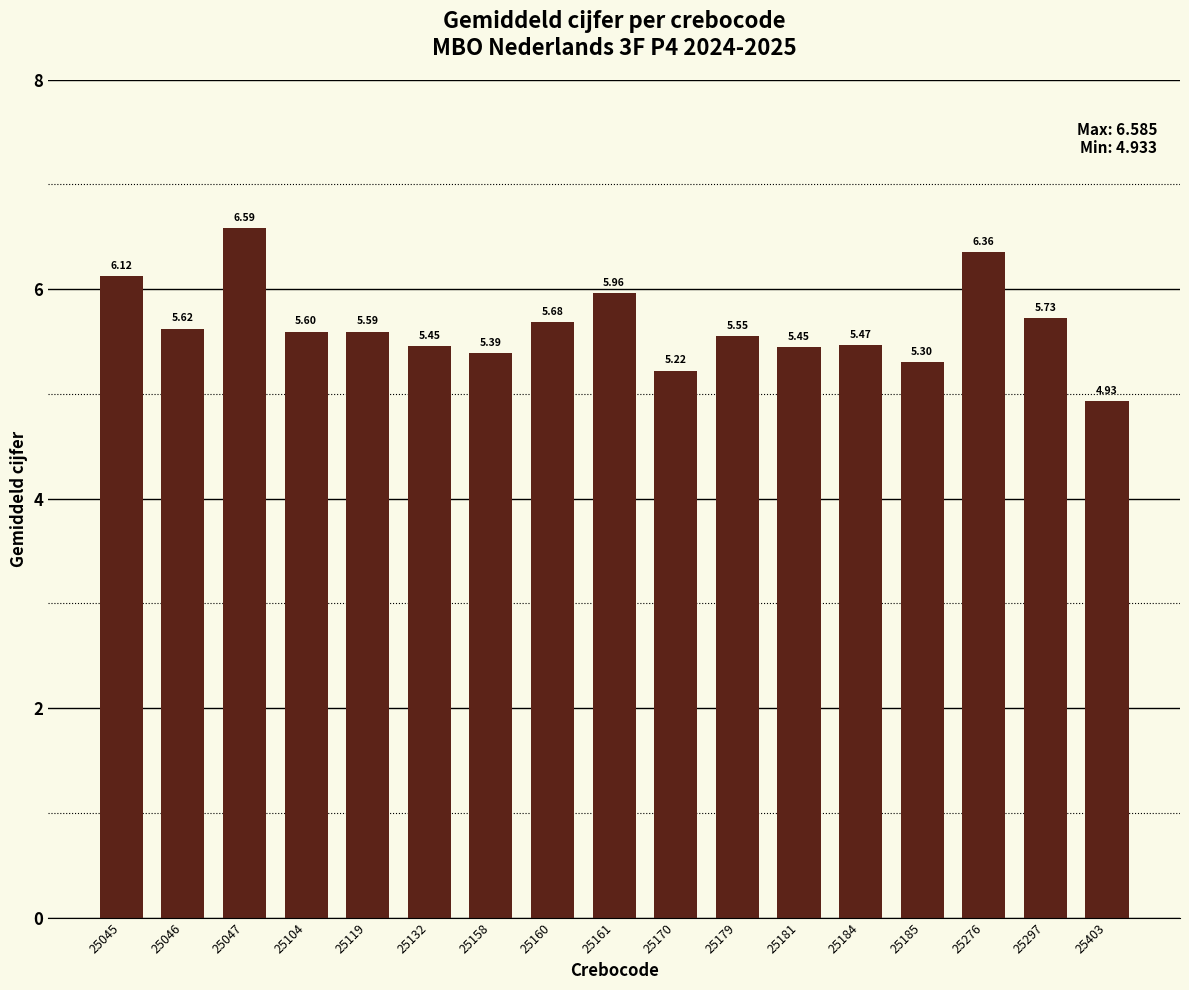

What is the sum of the values at 25132 and 25119?

11.0